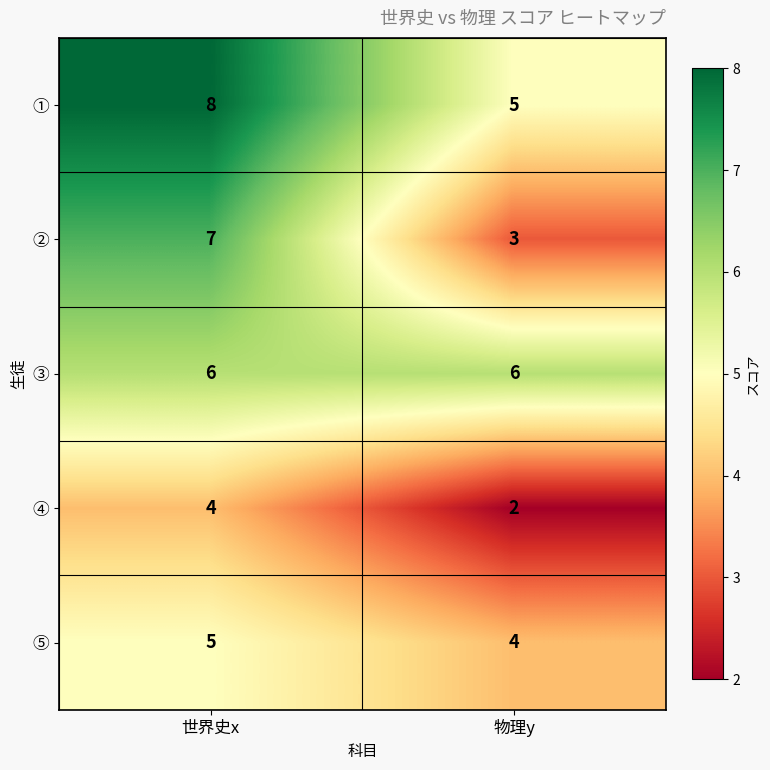

What is the approximate value of ⑤ at 物理y?

4